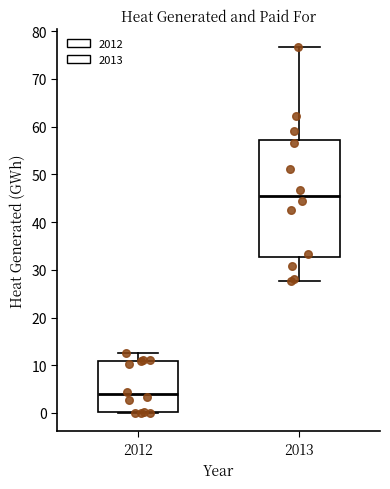

Where is the upper edge of the box at x = 2013 on the y-axis? The values are not printed on the chart, so give them approximately, as read against the axis.

57